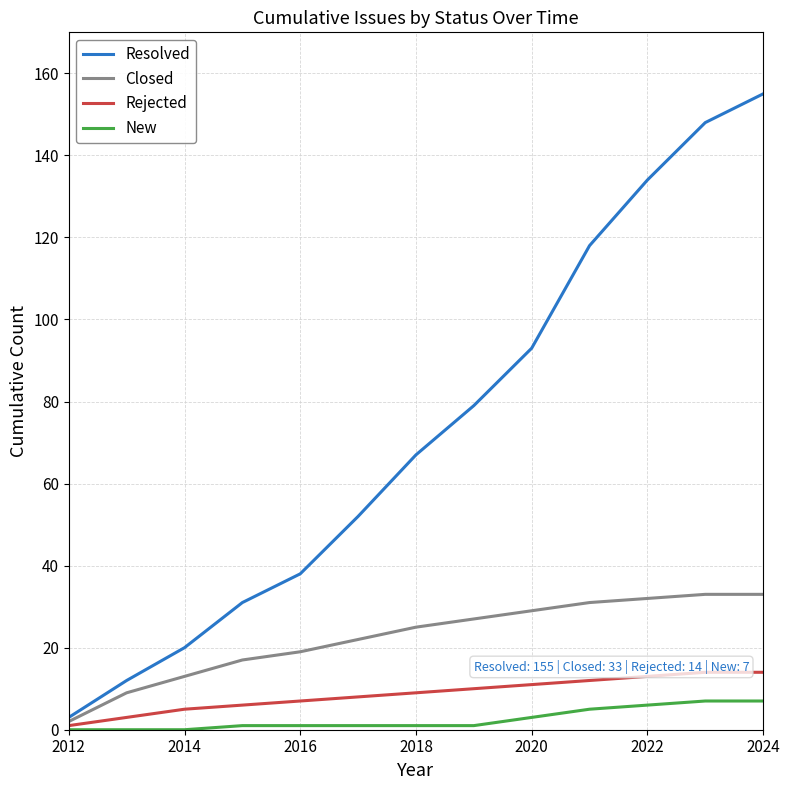

What are all the series names shown in the legend?

Resolved, Closed, Rejected, New